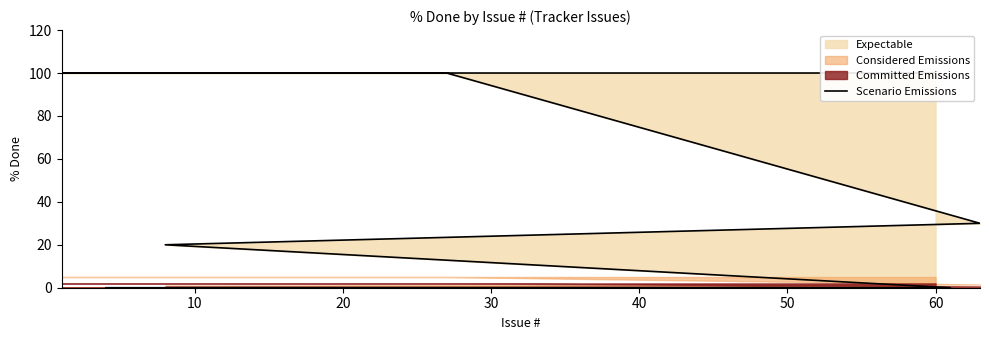

What is the maximum value shown in the chart?

100